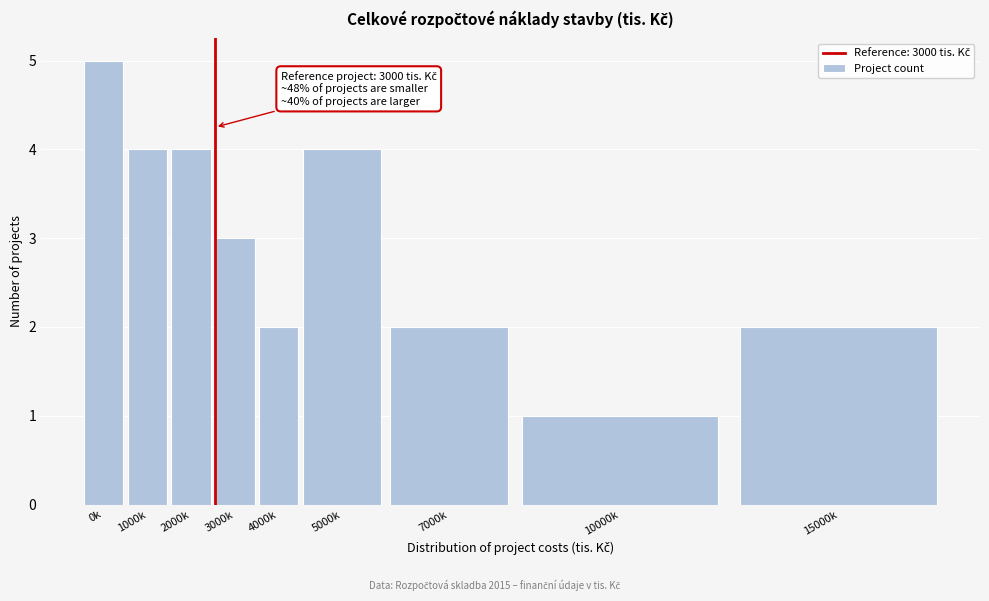

Reading right to left, transcribe all the data shown in this chart.

2	1	2	4	2	3	4	4	5